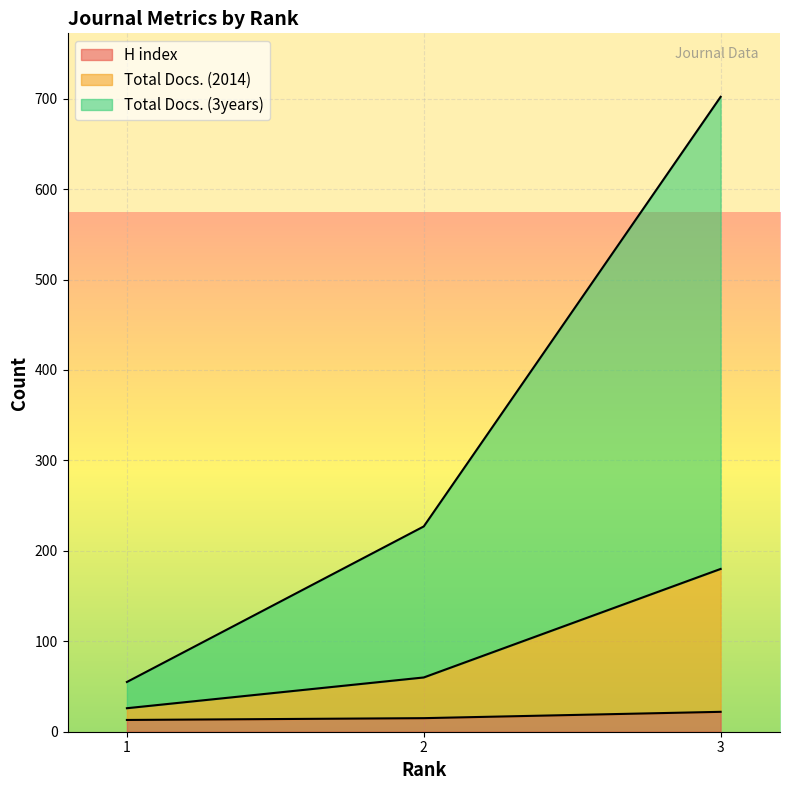

What is the difference between the maximum and minimum values in the H index series?

9